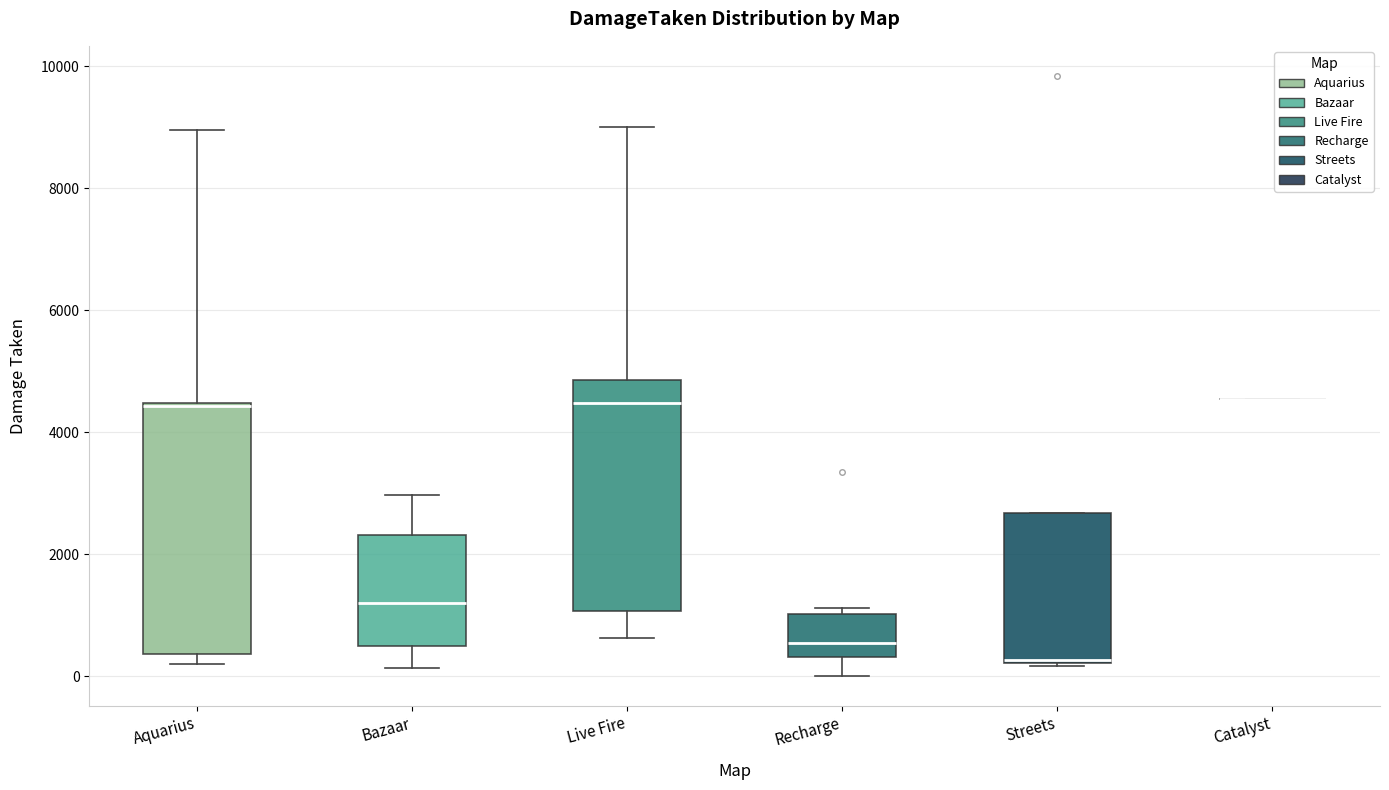

Reading left to right, transcribe this box plot: for each box, give where its median line is, the range the box spans, and where its two whiskers end, as read against the y-axis. The values are not printed on the chart, so give them approximately, as read against the axis.

Aquarius: median 4400, box 400 to 4400, whiskers 200 to 9000
Bazaar: median 1200, box 400 to 2400, whiskers 200 to 3000
Live Fire: median 4400, box 1000 to 4800, whiskers 600 to 9000
Recharge: median 600, box 400 to 1000, whiskers 0 to 1200
Streets: median 200, box 200 to 2600, whiskers 200 to 2600
Catalyst: box collapsed to a line at 4600, whiskers 4600 to 4600